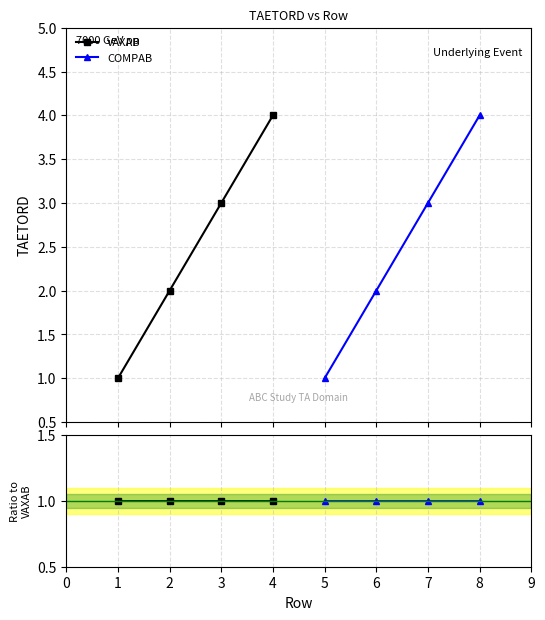

Between 2 and 3, which is larger?

3